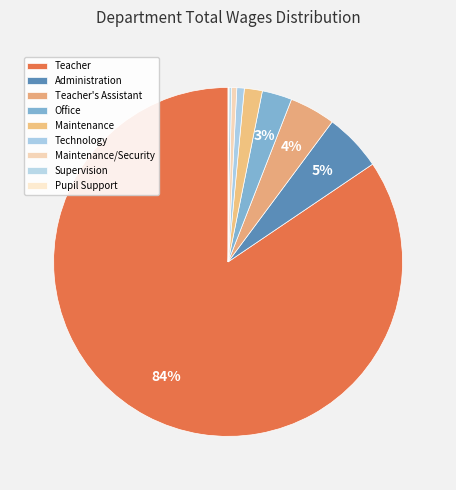

Which has a higher value, Teacher or Administration?

Teacher